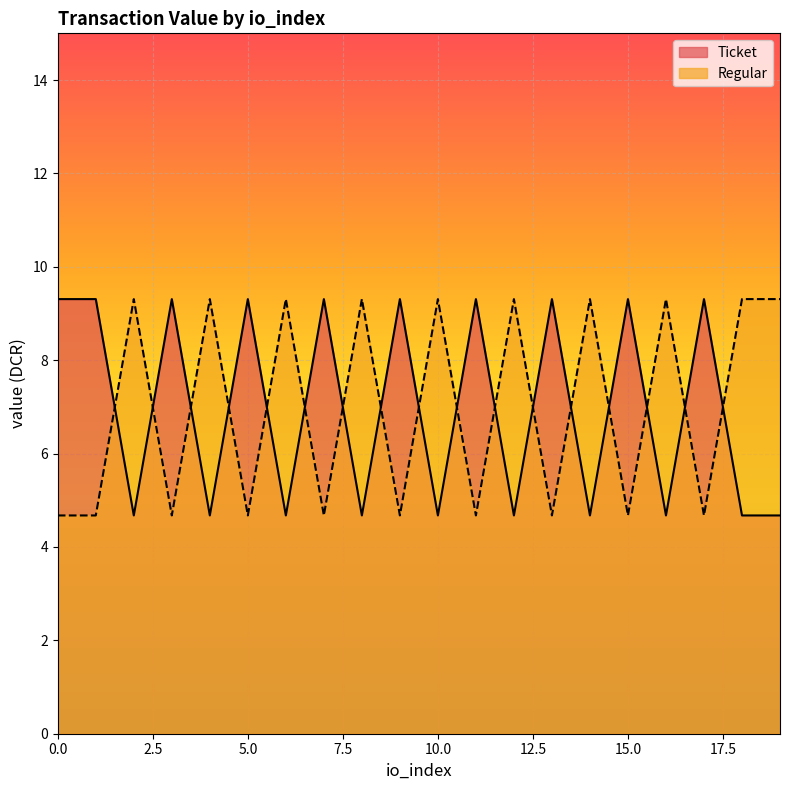

What is the difference between the maximum and minimum values in the Ticket series?

4.6